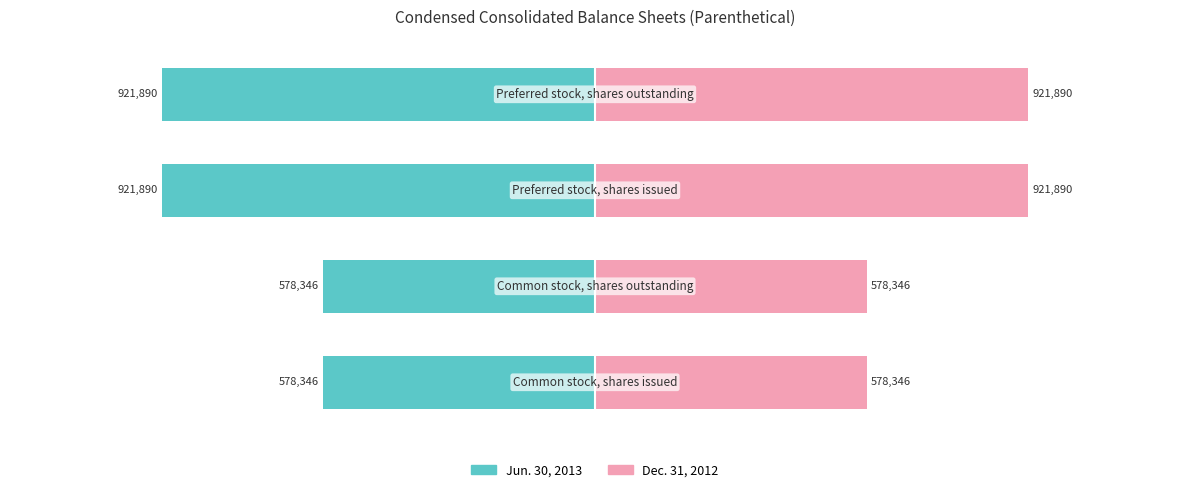

What is the difference between the Dec. 31, 2012 values at −1.0 and −0.5?

343544